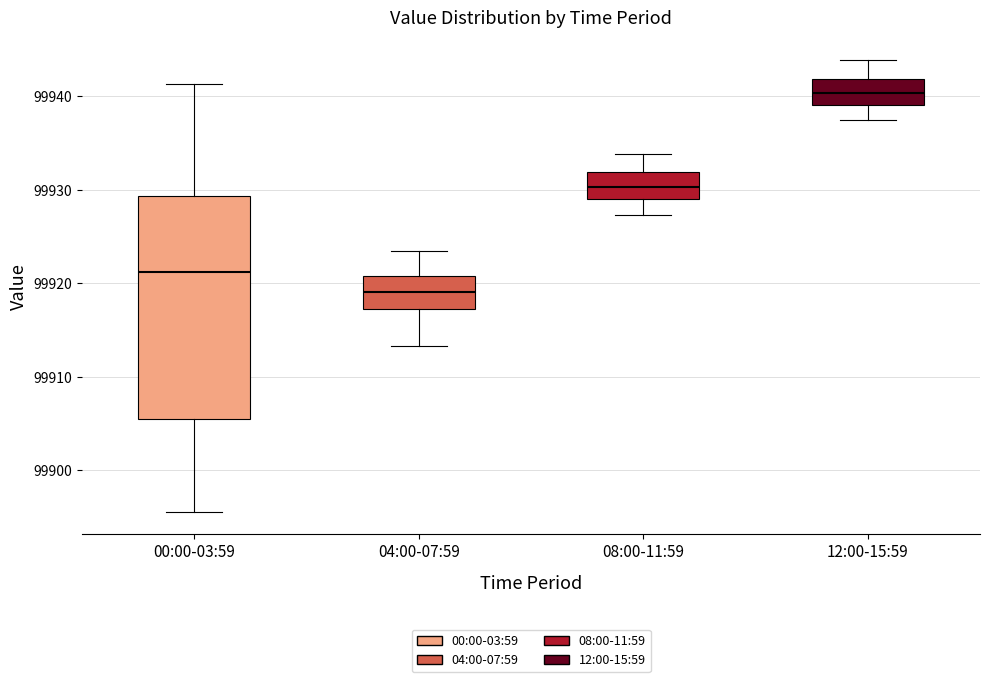

Where does the upper whisker of the box for 08:00-11:59 end on the y-axis? The values are not printed on the chart, so give them approximately, as read against the axis.

99934